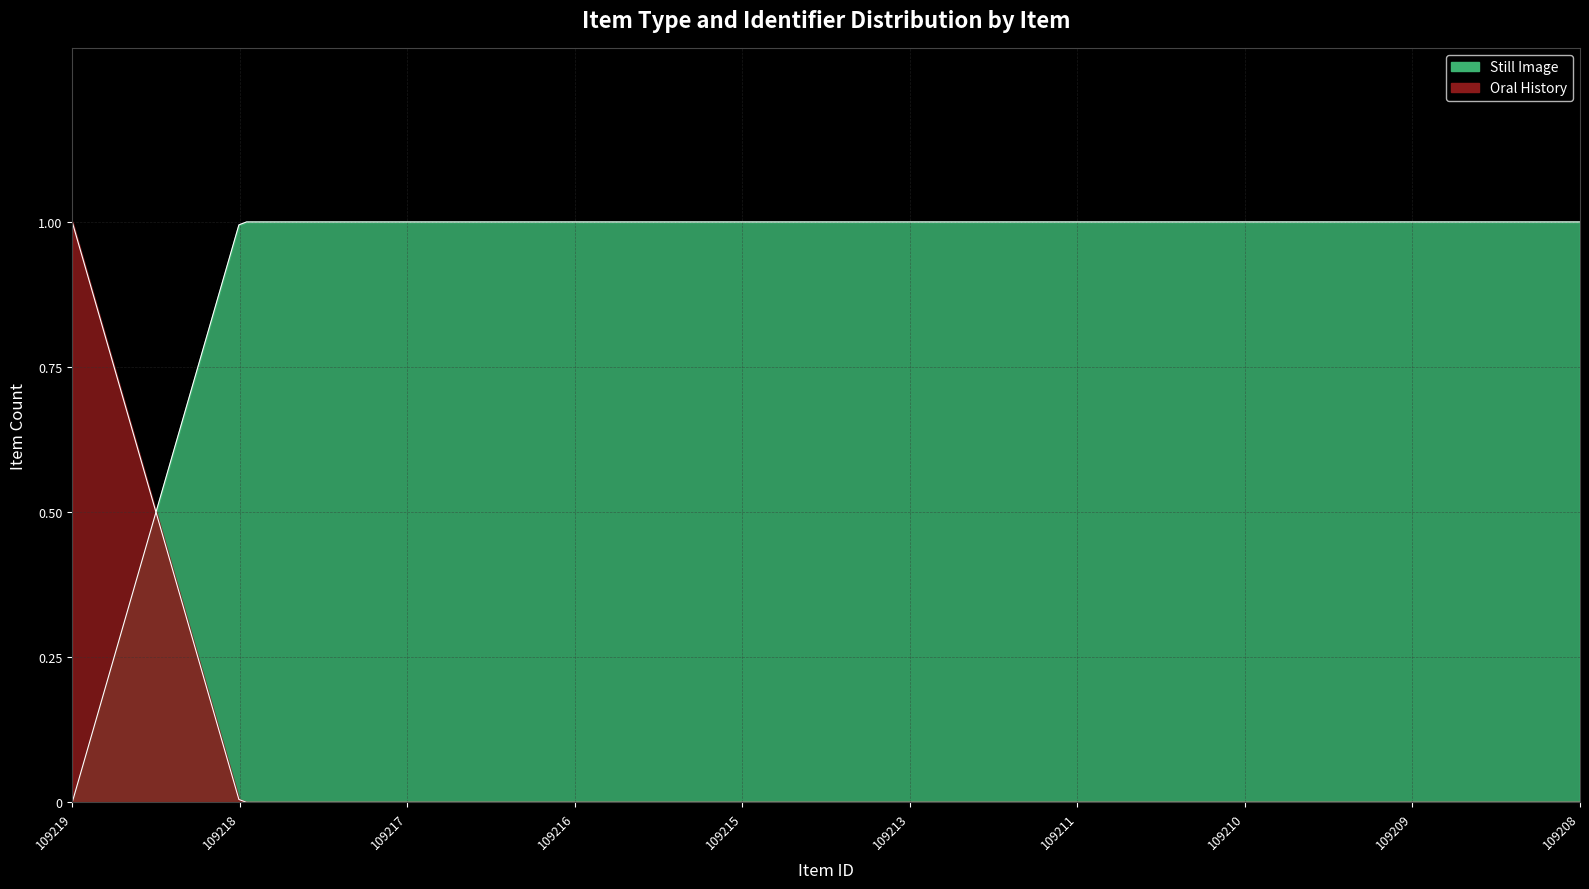

Is the value of Still Image at 109218 greater than the value of Oral History at 109215?

Yes